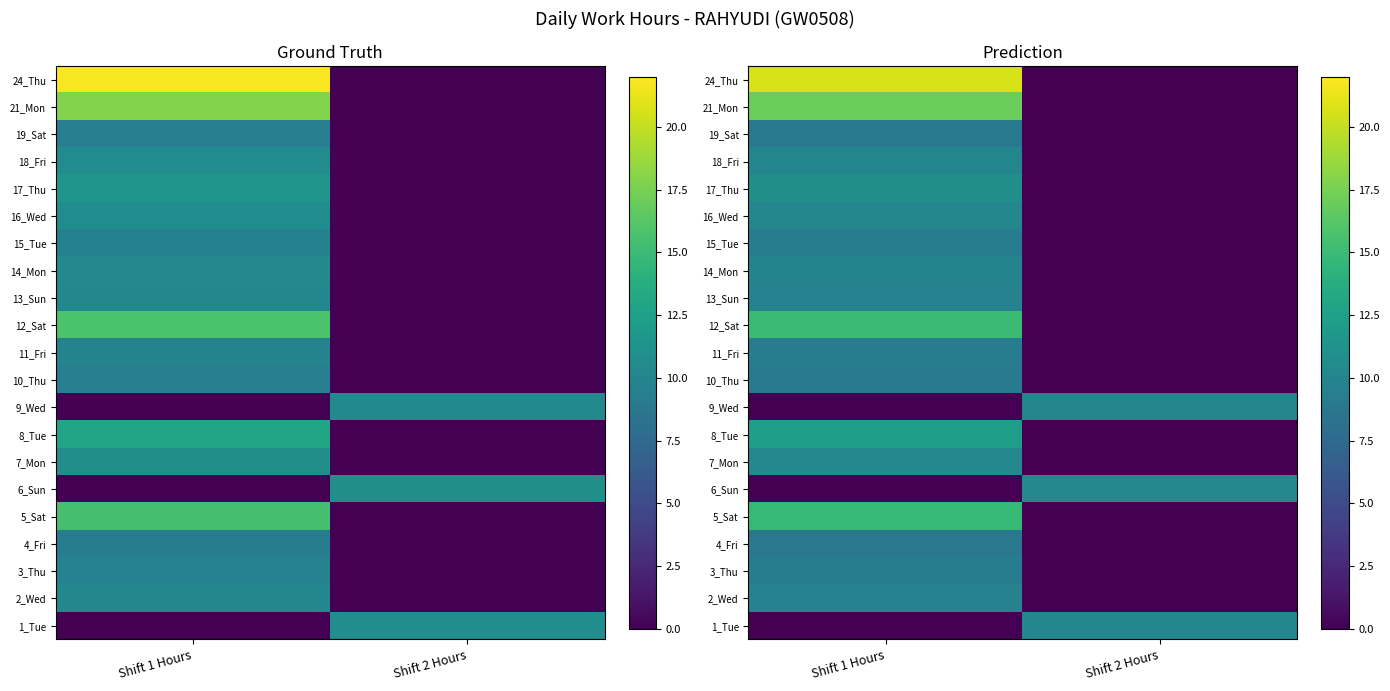

At Shift 2 Hours, list the series in order from largest to smallest.

6_Sun, 1_Tue, 9_Wed, 2_Wed, 3_Thu, 4_Fri, 5_Sat, 7_Mon, 8_Tue, 10_Thu, 11_Fri, 12_Sat, 13_Sun, 14_Mon, 15_Tue, 16_Wed, 17_Thu, 18_Fri, 19_Sat, 21_Mon, 24_Thu